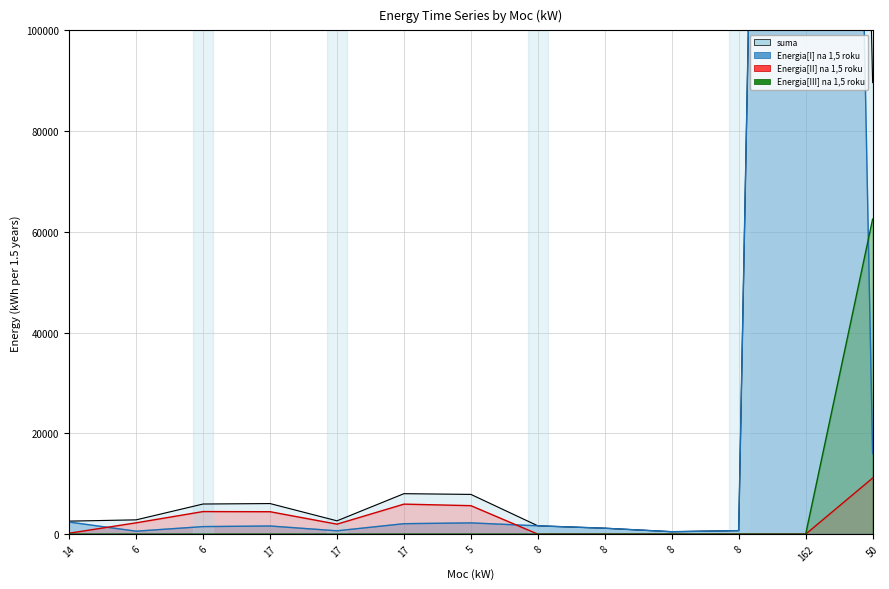

True or false: Energia[III] na 1,5 roku and suma intersect in this chart.

False